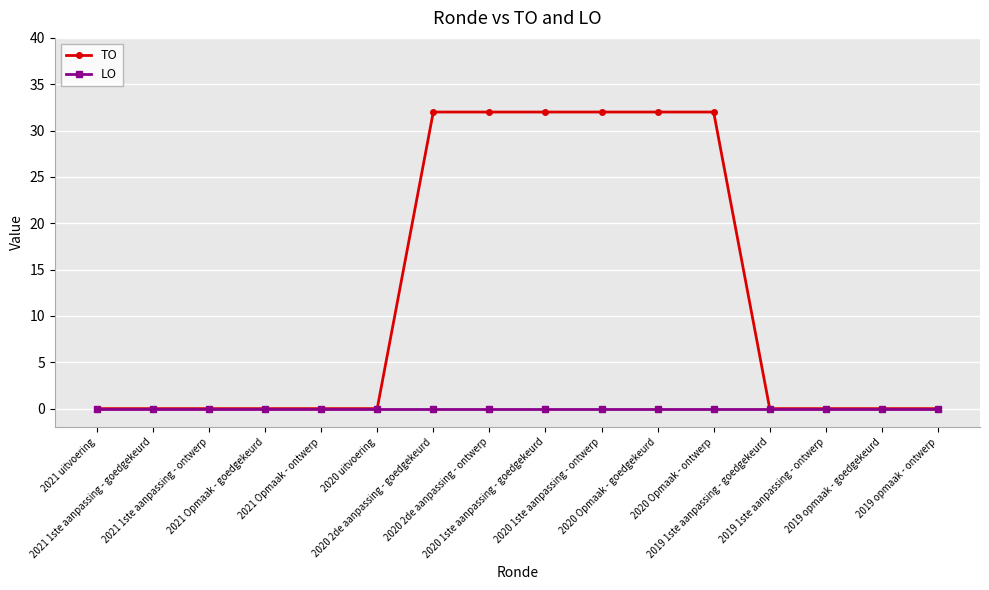

How many TO values are between 0 and 32?

16